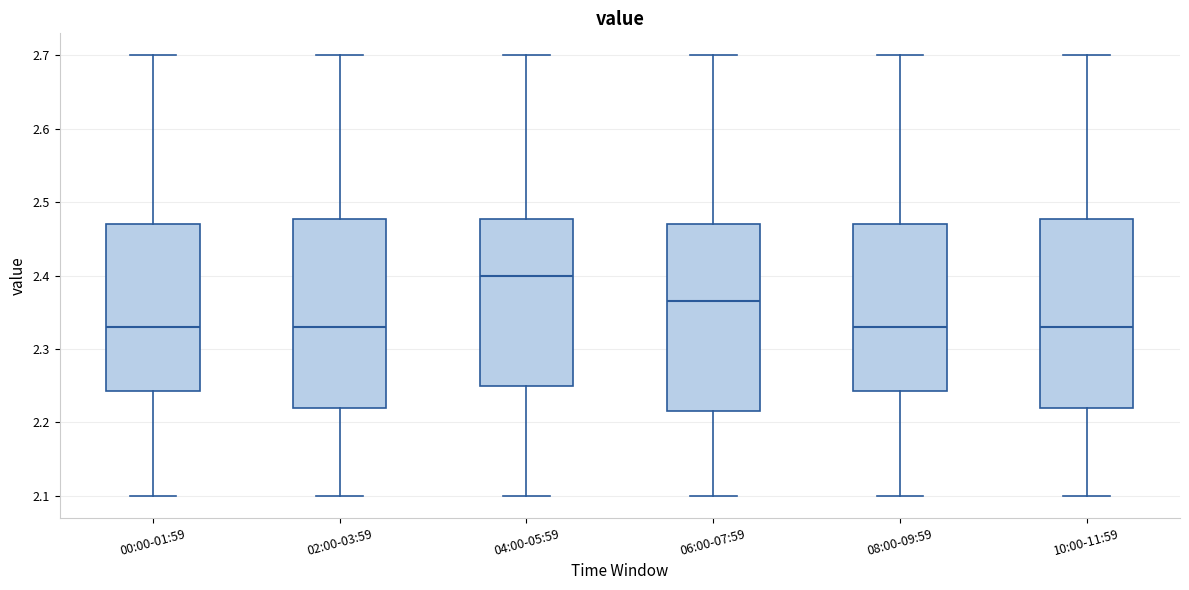

Where is the upper edge of the box for 02:00-03:59 on the y-axis? The values are not printed on the chart, so give them approximately, as read against the axis.

2.48